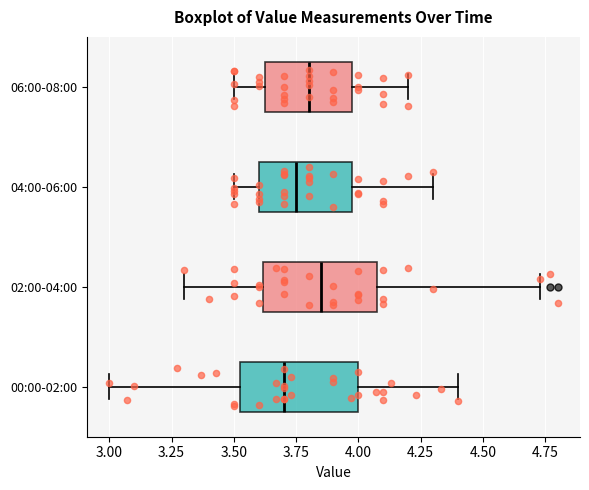

Where does the right whisker of the box for 06:00-08:00 end on the x-axis? The values are not printed on the chart, so give them approximately, as read against the axis.

4.20